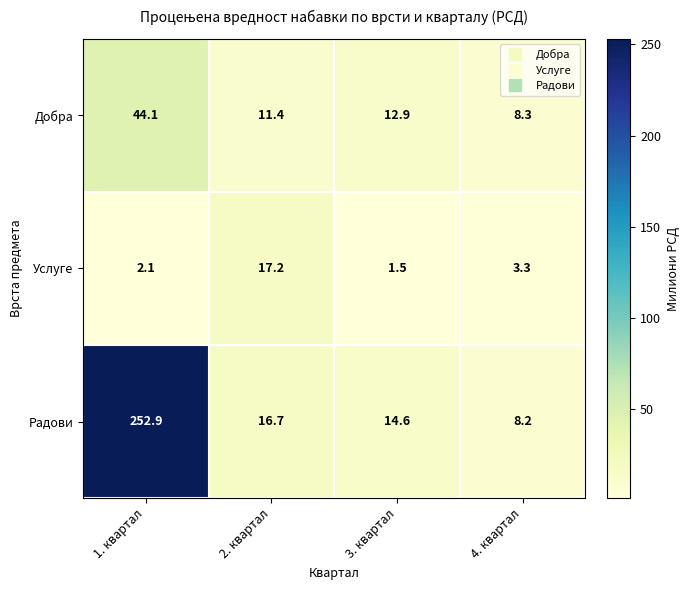

At which label does Услуге reach its minimum?

3. квартал